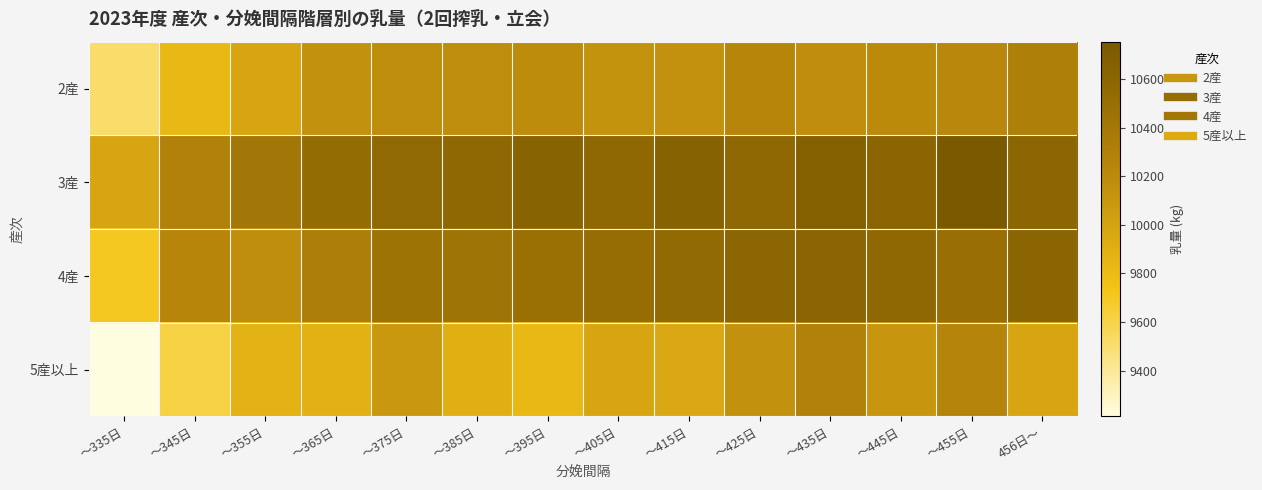

How many series are shown in this chart?

4